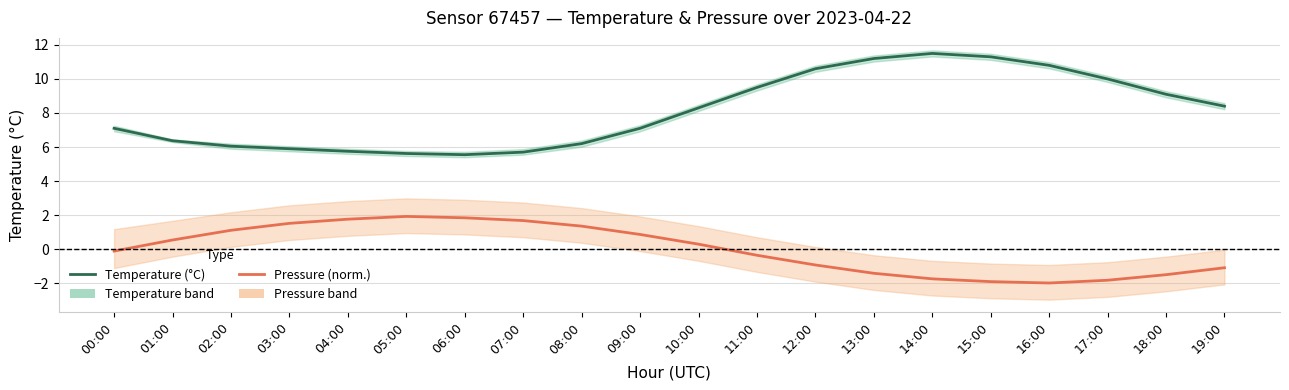

What is the approximate value of Temperature (°C) at 19:00?

8.4